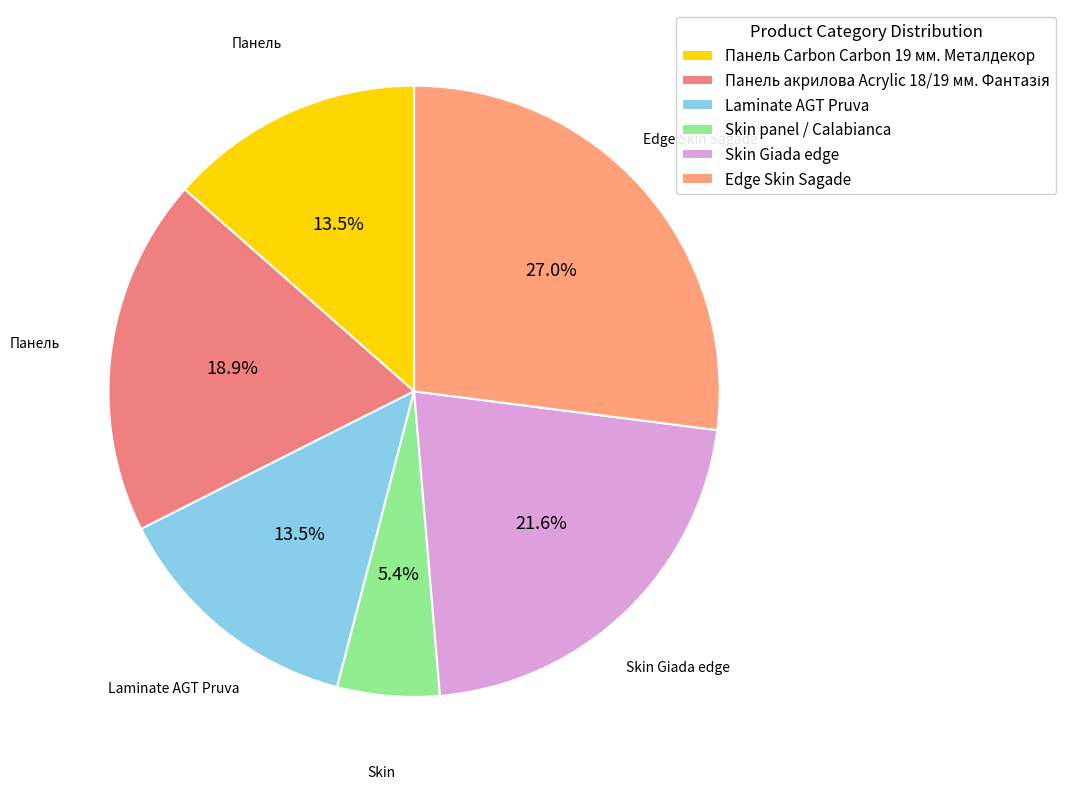

To the nearest percent, what percentage of the pie is Skin Giada edge?

22%